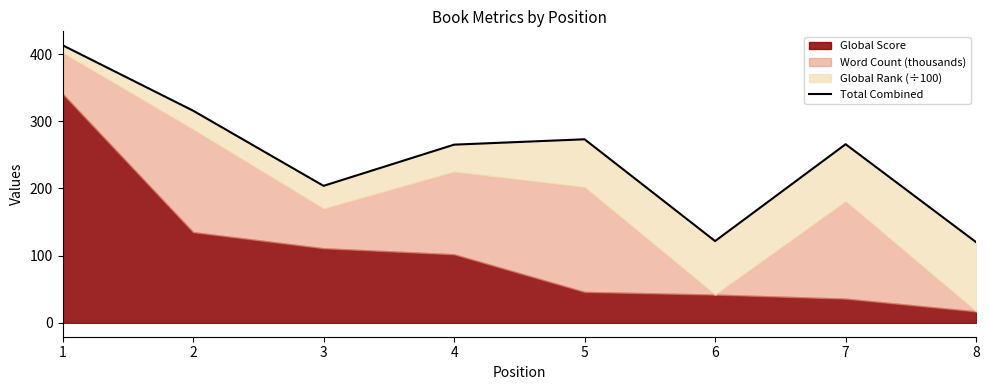

Which has a higher value, 2 or 3?

2